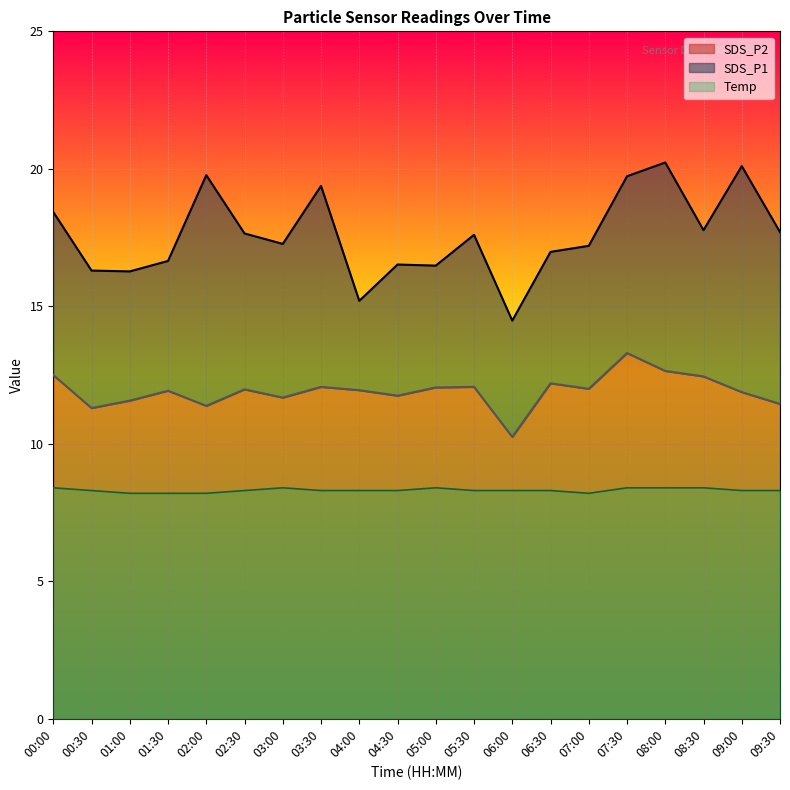

What position from the left is 06:30?

14